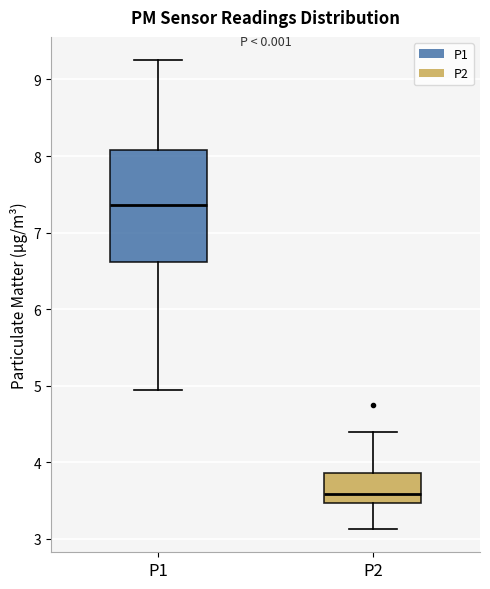

Which box is the tallest, from its lower edge to its upper edge?

P1